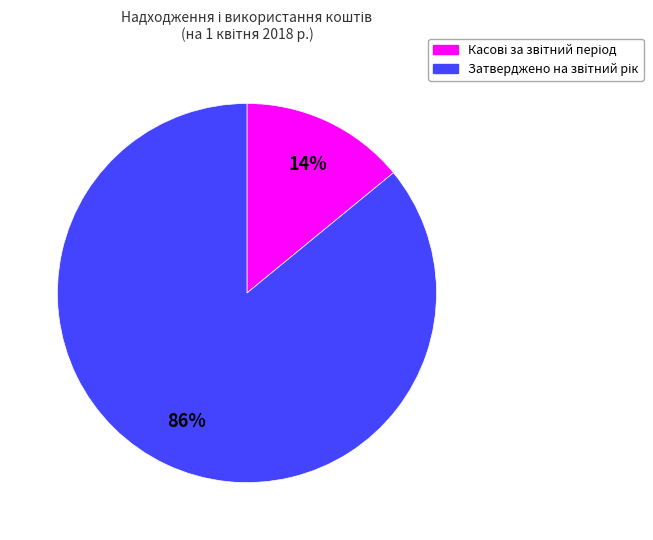

To the nearest percent, what is the average slice percentage?

50%